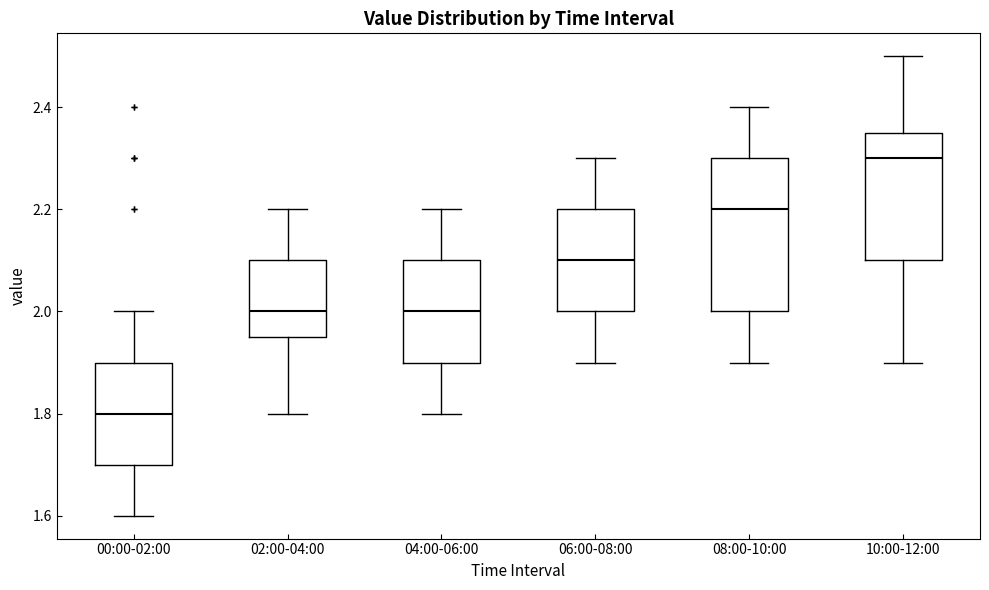

Reading left to right, transcribe this box plot: for each box, give where its median line is, the range the box spans, and where its two whiskers end, as read against the y-axis. The values are not printed on the chart, so give them approximately, as read against the axis.

00:00-02:00: median 1.80, box 1.70 to 1.90, whiskers 1.60 to 2.00
02:00-04:00: median 2.00, box 1.96 to 2.10, whiskers 1.80 to 2.20
04:00-06:00: median 2.00, box 1.90 to 2.10, whiskers 1.80 to 2.20
06:00-08:00: median 2.10, box 2.00 to 2.20, whiskers 1.90 to 2.30
08:00-10:00: median 2.20, box 2.00 to 2.30, whiskers 1.90 to 2.40
10:00-12:00: median 2.30, box 2.10 to 2.36, whiskers 1.90 to 2.50